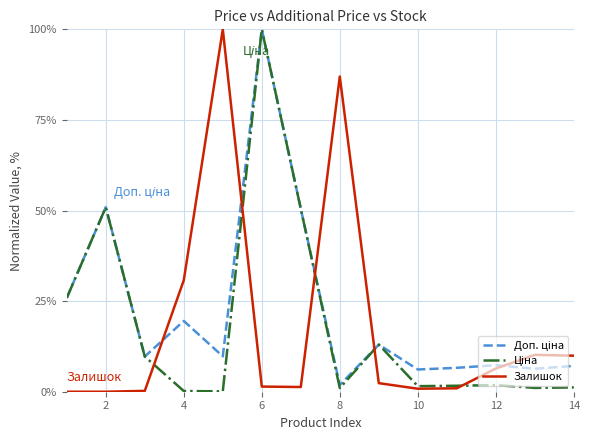

What is the highest value of the Залишок series?

100.0